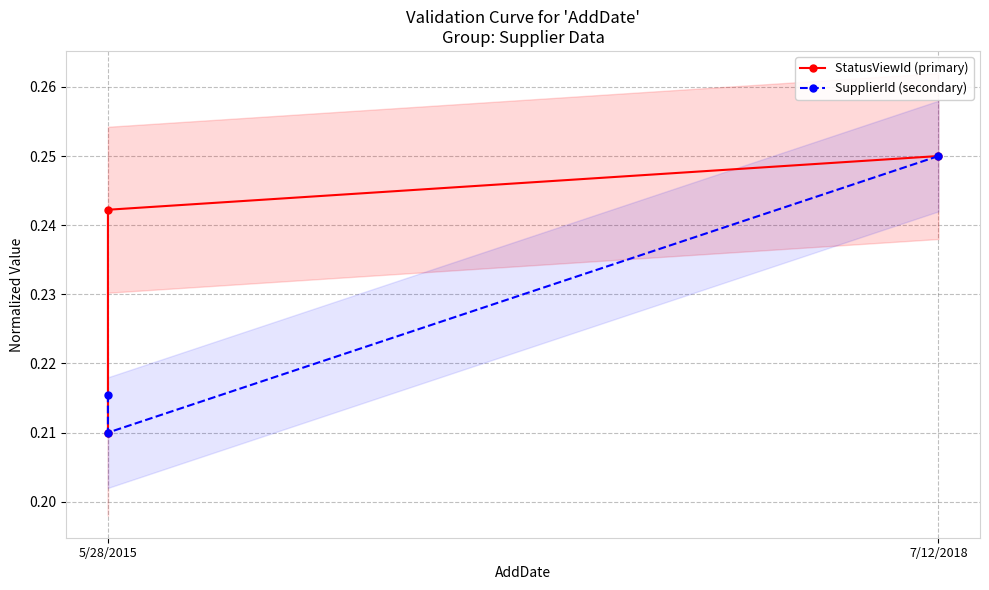

Rank the series by their maximum value, from highest to lowest.

StatusViewId (primary), SupplierId (secondary)